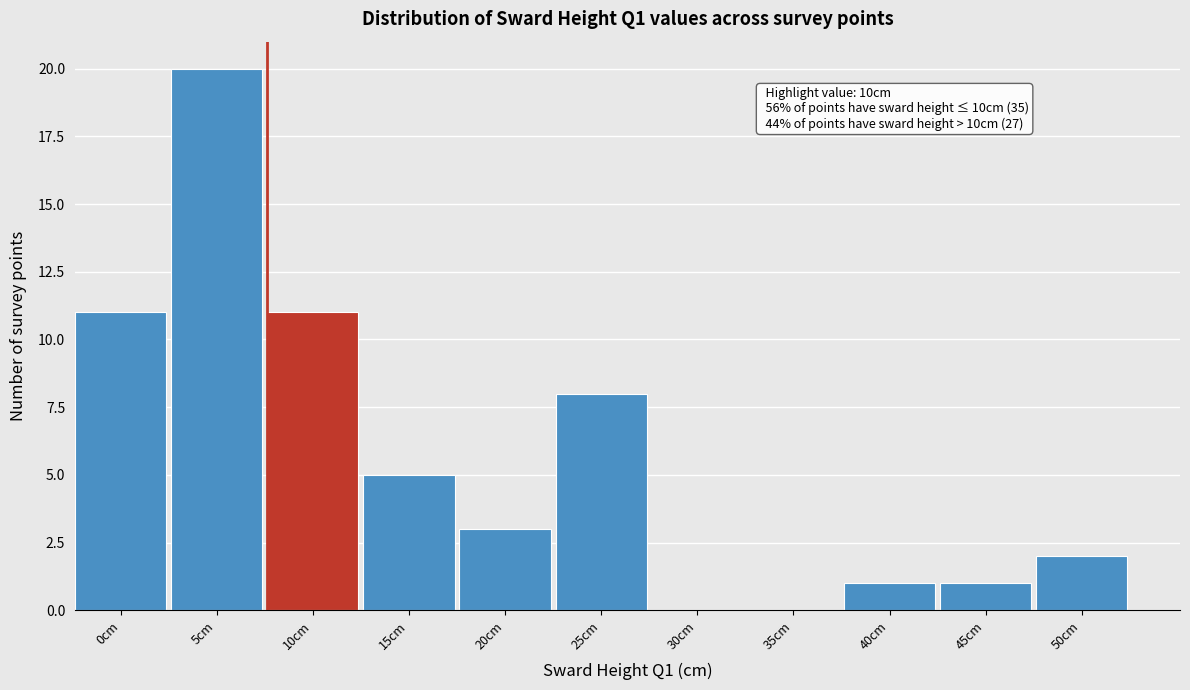

Reading left to right, transcribe all the data shown in this chart.

0cm=11	5cm=20	10cm=11	15cm=5	20cm=3	25cm=8	30cm=0	35cm=0	40cm=1	45cm=1	50cm=2